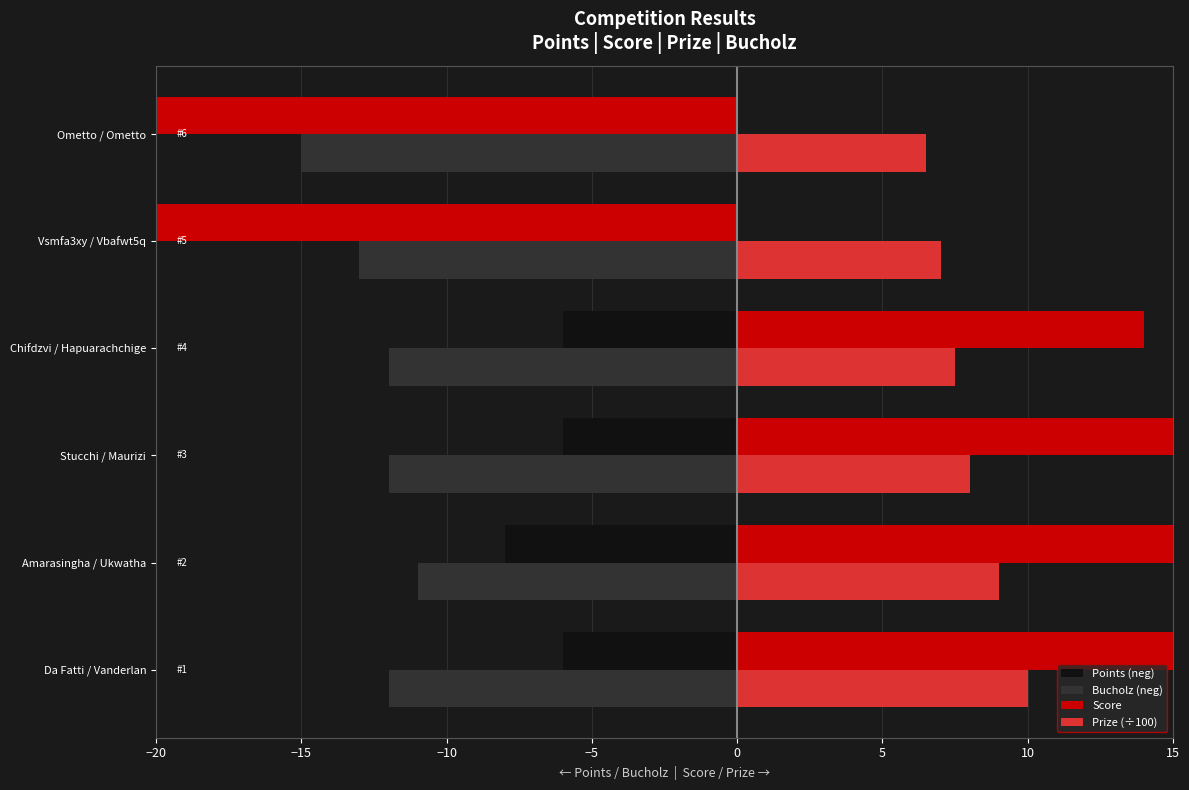

What is the sum of all Prize (÷100) values?

48.0